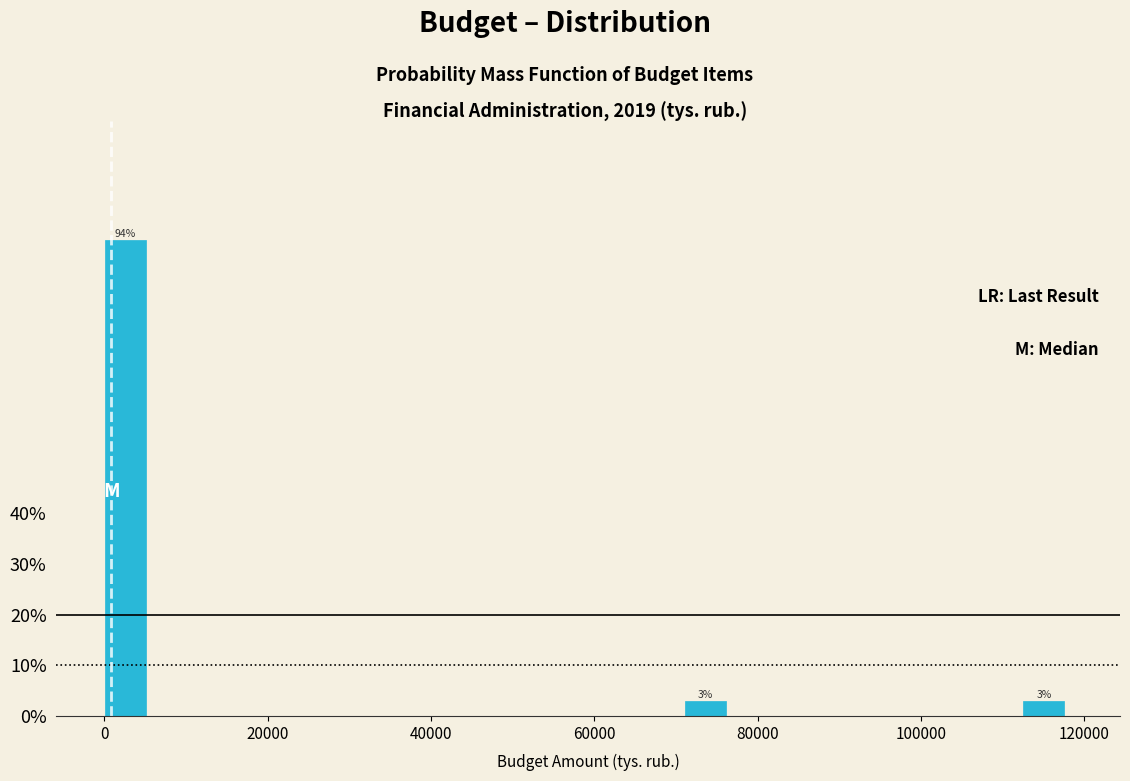

Read against the x-axis, roughly where is the centre of the tallest bar?

2000